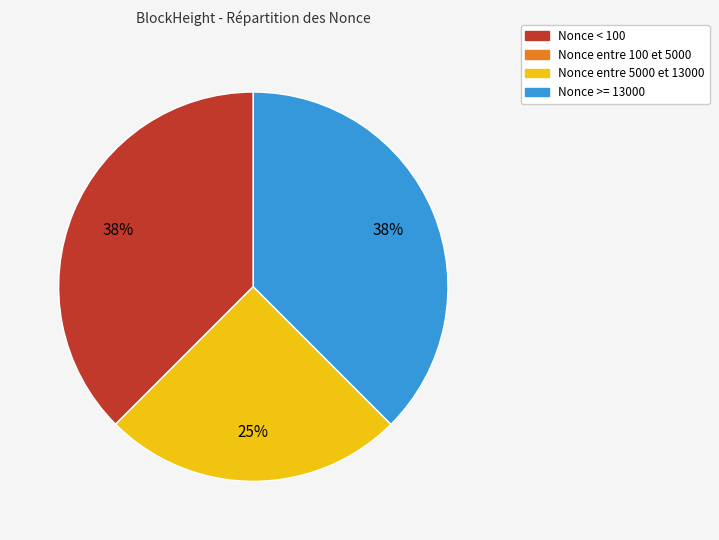

Combined, do Nonce >= 13000 and Nonce entre 5000 et 13000 account for over 50%?

Yes